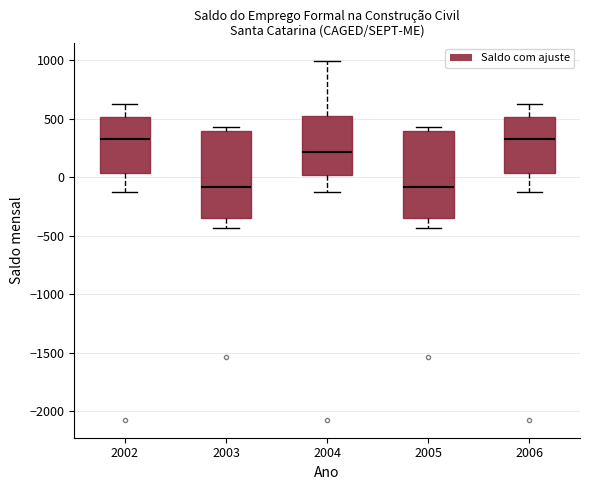

Where does the median line of the box at x = 2006 sit on the y-axis? The values are not printed on the chart, so give them approximately, as read against the axis.

350